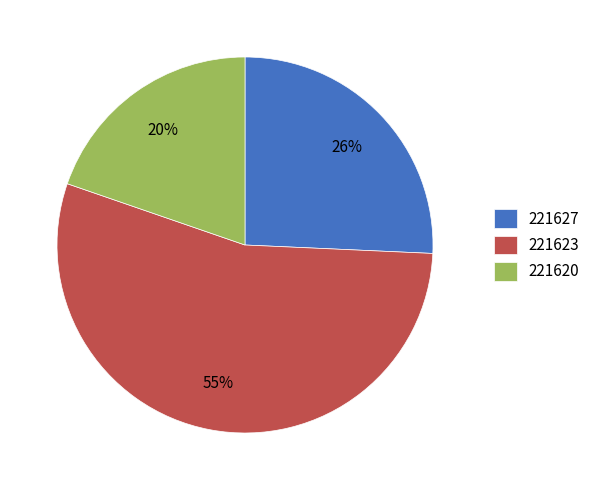

Which has a higher value, 221620 or 221623?

221623